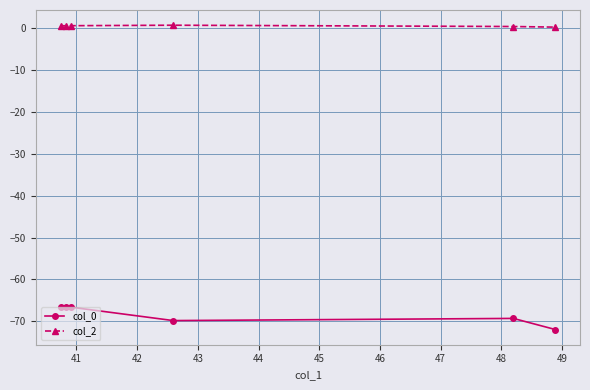

What are all the series names shown in the legend?

col_0, col_2